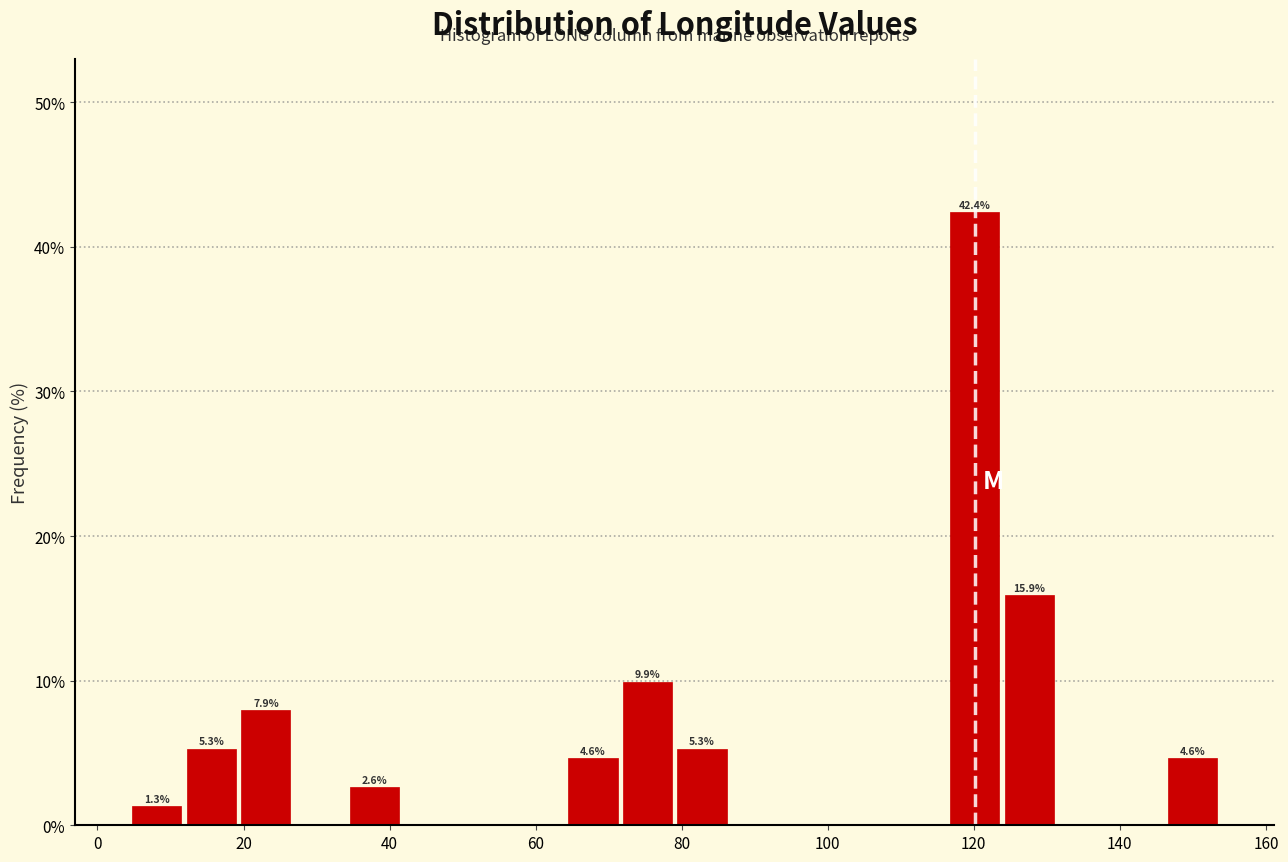

Read against the x-axis, roughly where is the centre of the tallest bar?

120